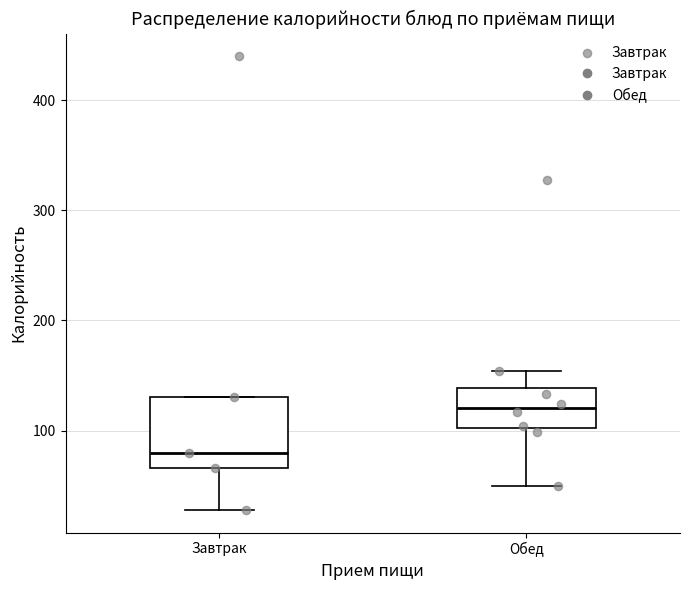

Reading left to right, transcribe this box plot: for each box, give where its median line is, the range the box spans, and where its two whiskers end, as read against the y-axis. The values are not printed on the chart, so give them approximately, as read against the axis.

Завтрак: median 80, box 70 to 130, whiskers 30 to 130
Обед: median 120, box 100 to 140, whiskers 50 to 150